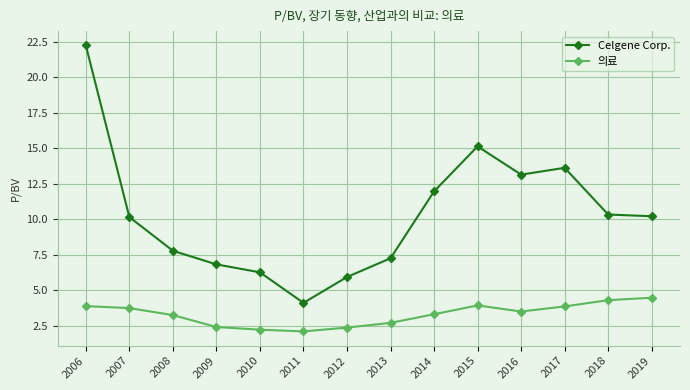

True or false: 의료 and Celgene Corp. intersect in this chart.

False